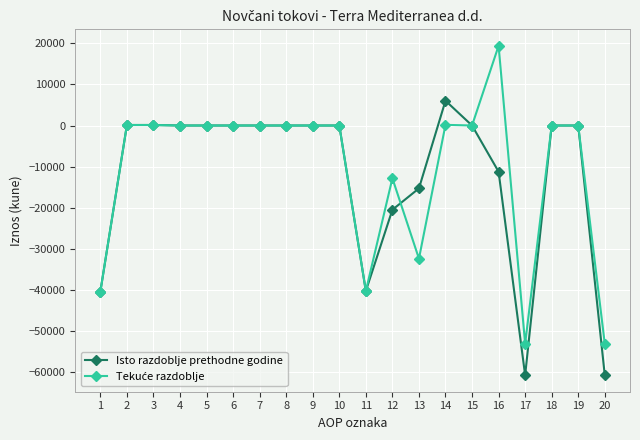

What is the maximum value shown in the chart?

19416